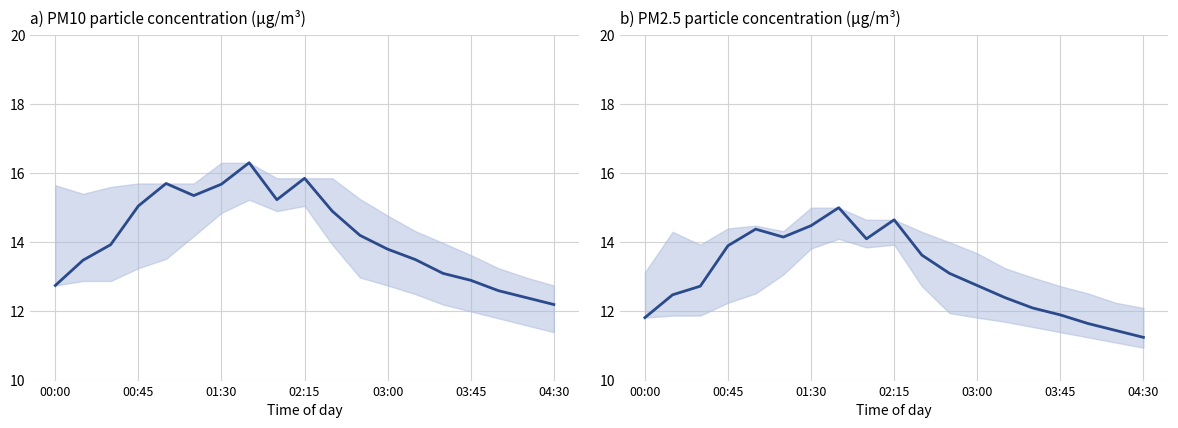

Does the chart have visible grid lines?

Yes